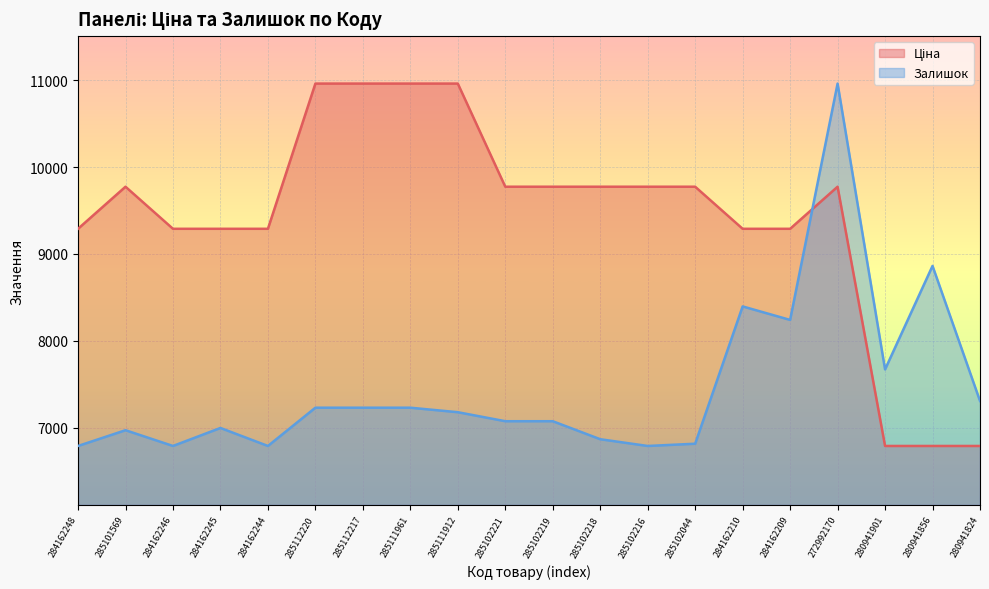

Is the value of Ціна at 285111912 greater than the value of Залишок at 285101569?

Yes